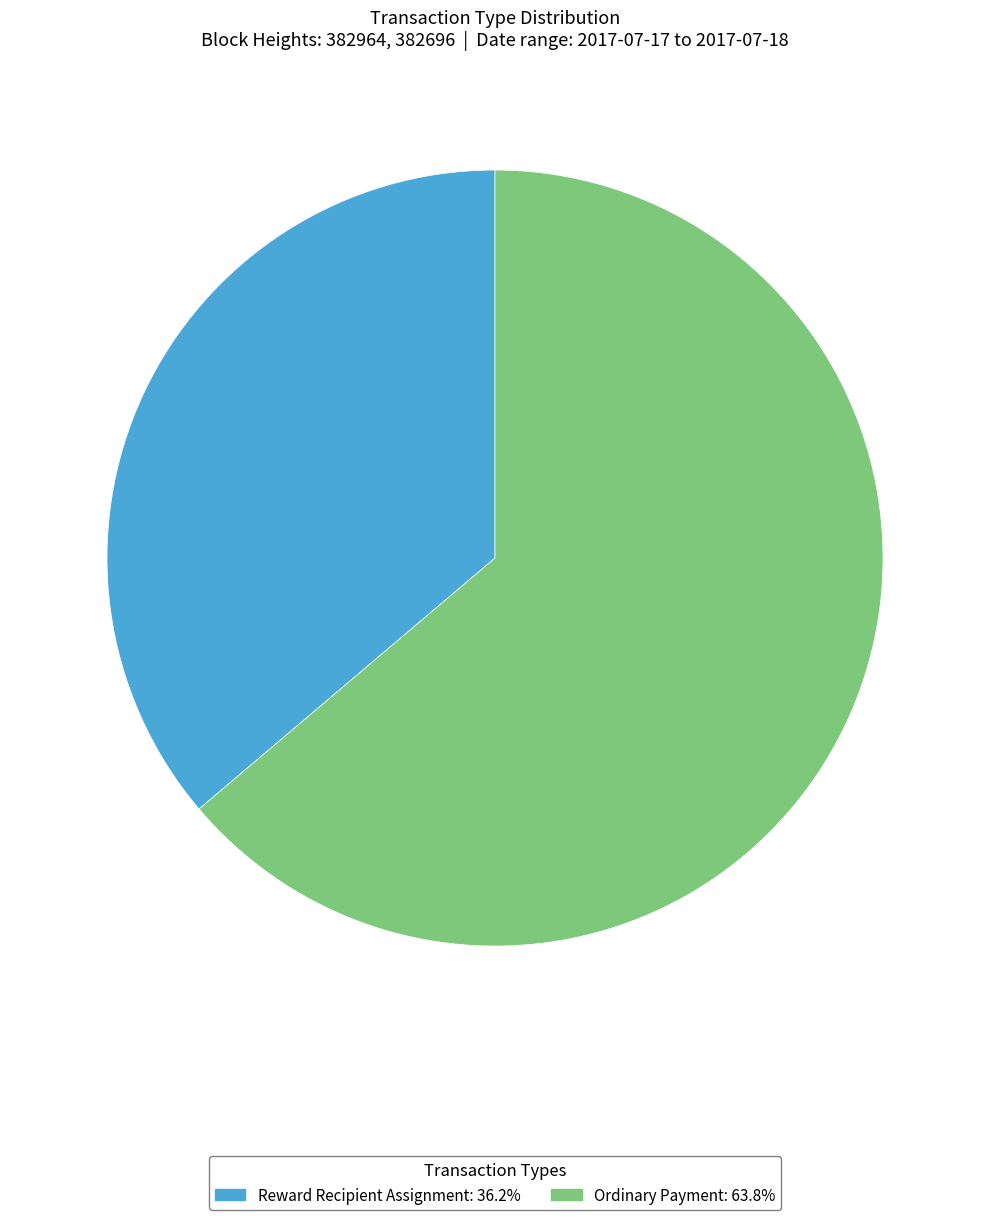

Rank the categories by value from lowest to highest.

Reward Recipient Assignment, Ordinary Payment